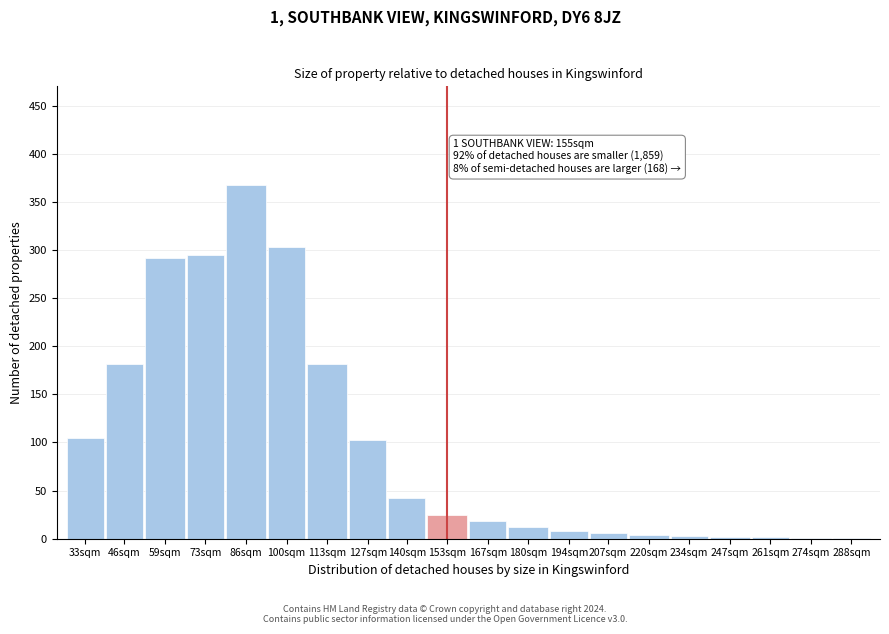

True or false: the data shows 25 at 153sqm.

True